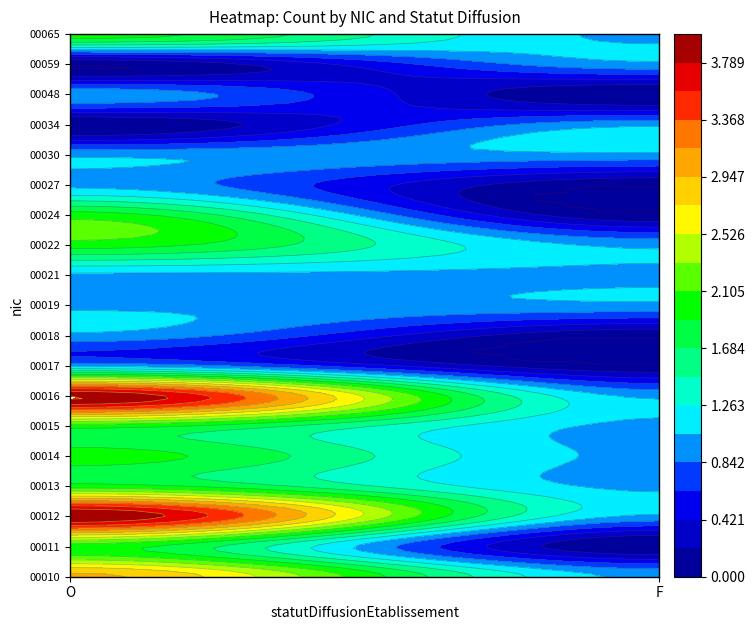

What is the spread (max minus min) of values at O?

4